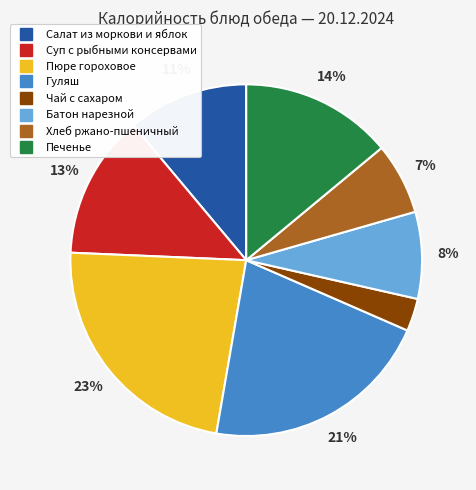

Does Суп с рыбными консервами account for over 50% of the chart?

No